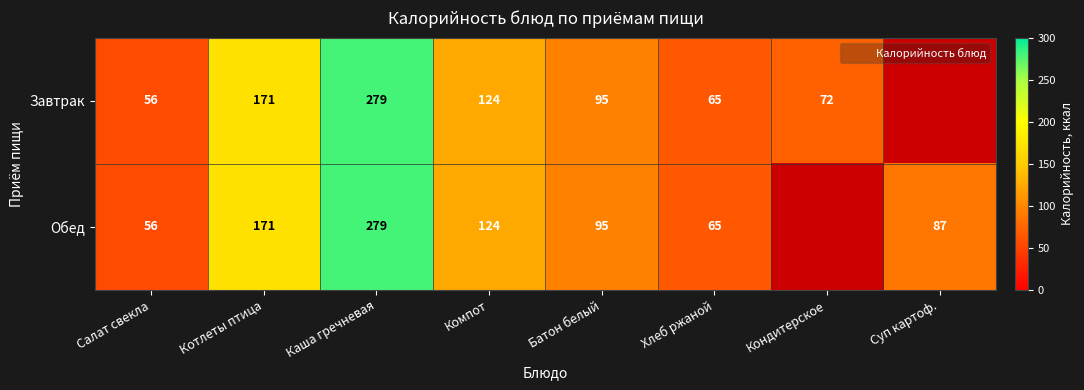

At how many categories does at least one series exceed 266?

1